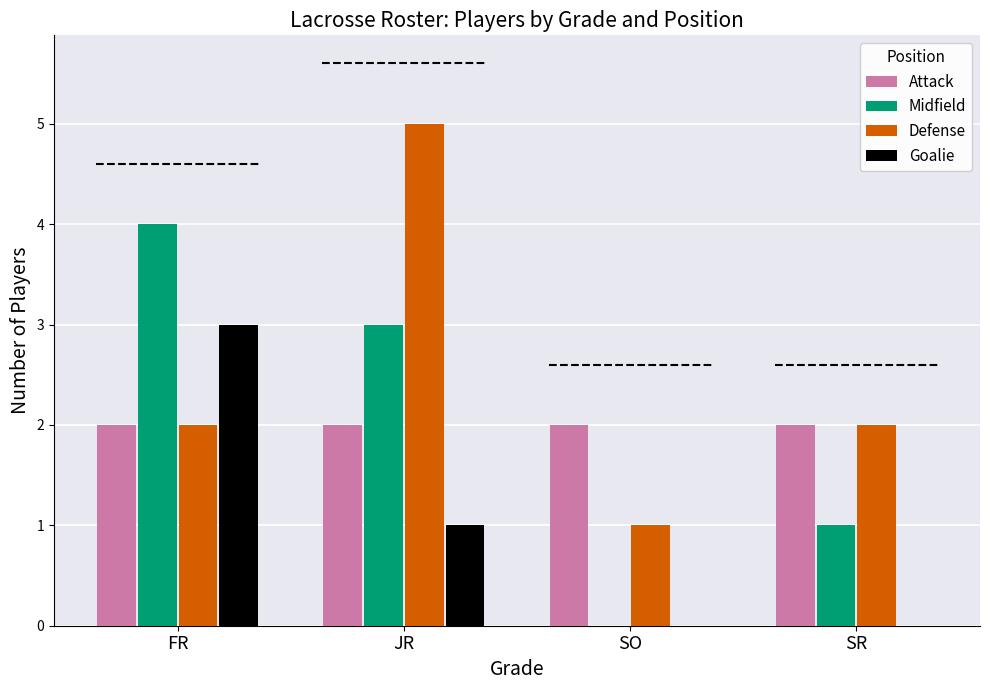

Which category has the highest value in the Defense series?

JR